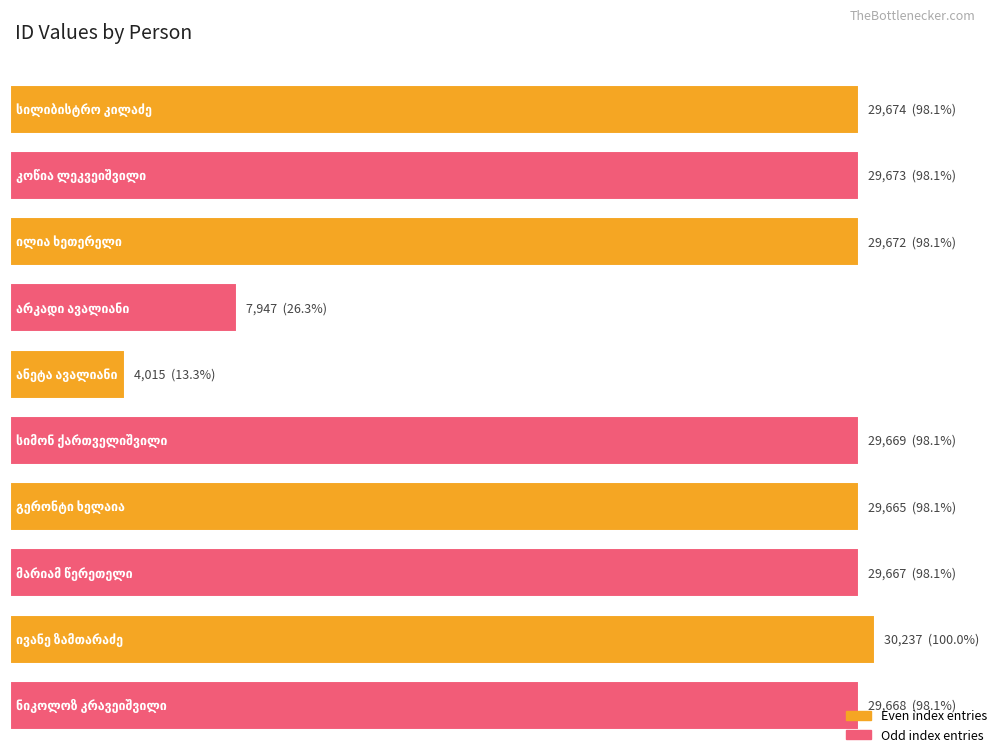

What is the maximum value shown in the chart?

30237